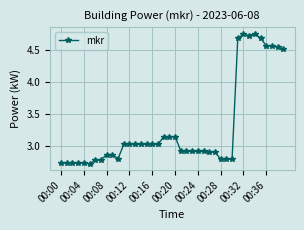

What is the average value?

3.3